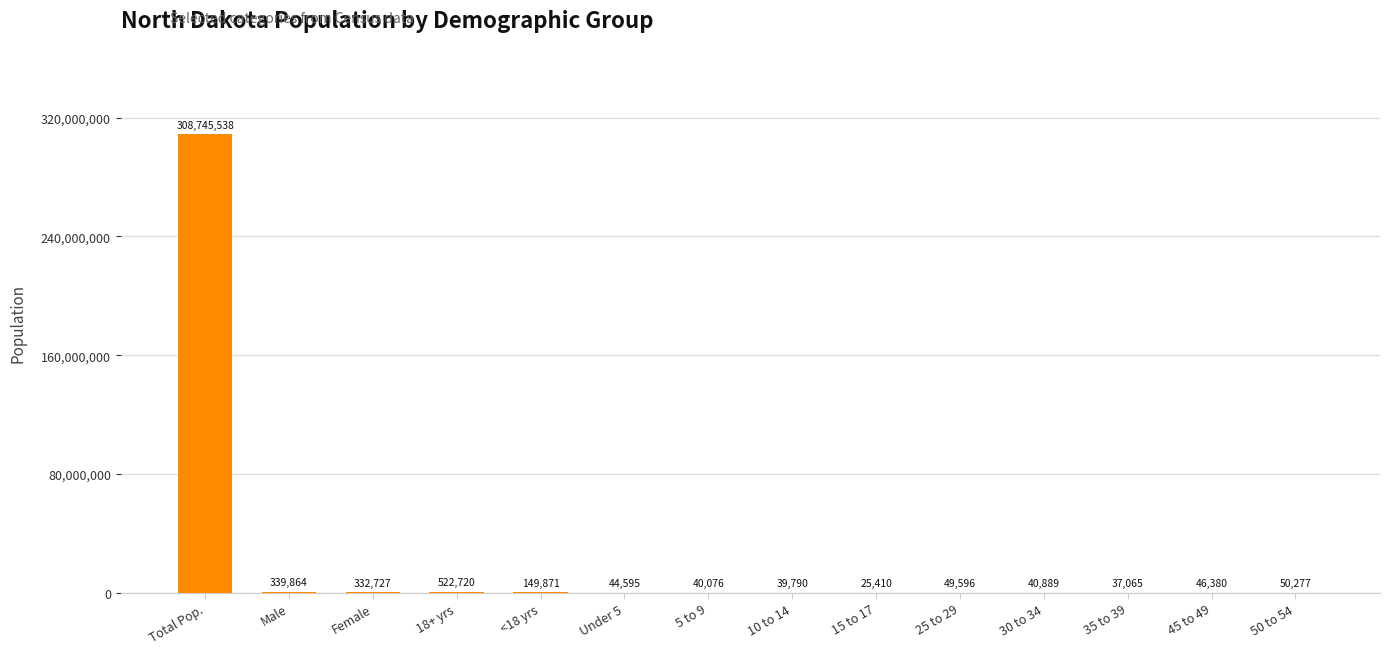

Reading left to right, what are all the values shown in this chart?

Total Pop.=308745538	Male=339864	Female=332727	18+ yrs=522720	<18 yrs=149871	Under 5=44595	5 to 9=40076	10 to 14=39790	15 to 17=25410	25 to 29=49596	30 to 34=40889	35 to 39=37065	45 to 49=46380	50 to 54=50277